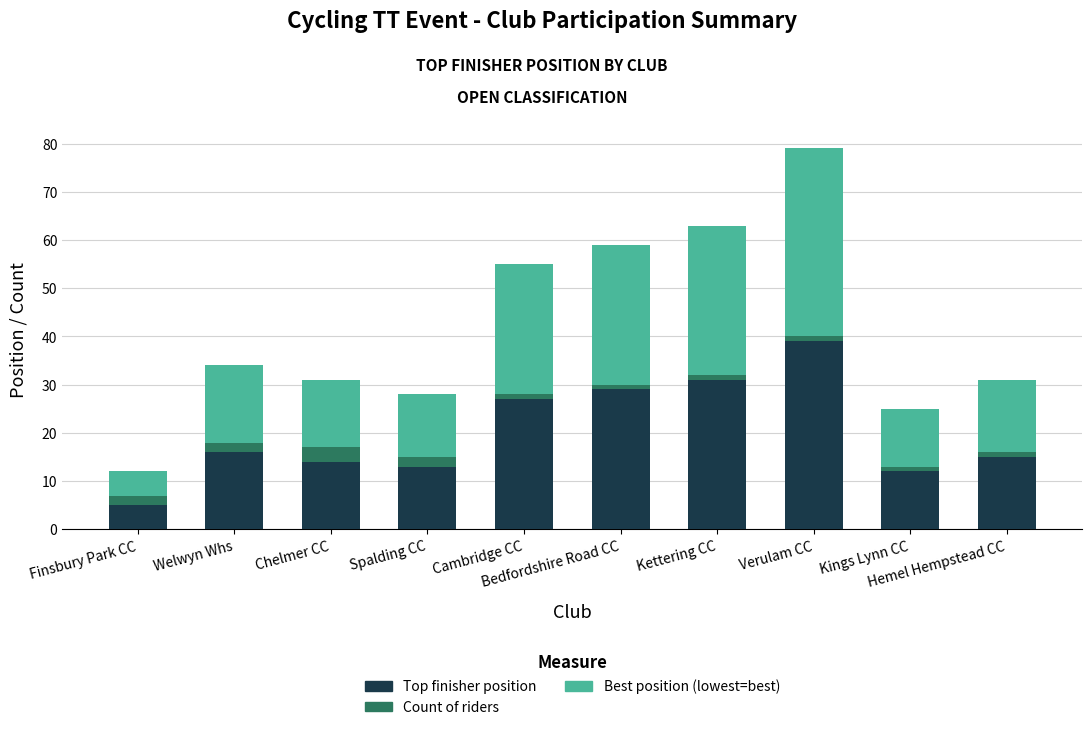

How many bars are there in total?

10